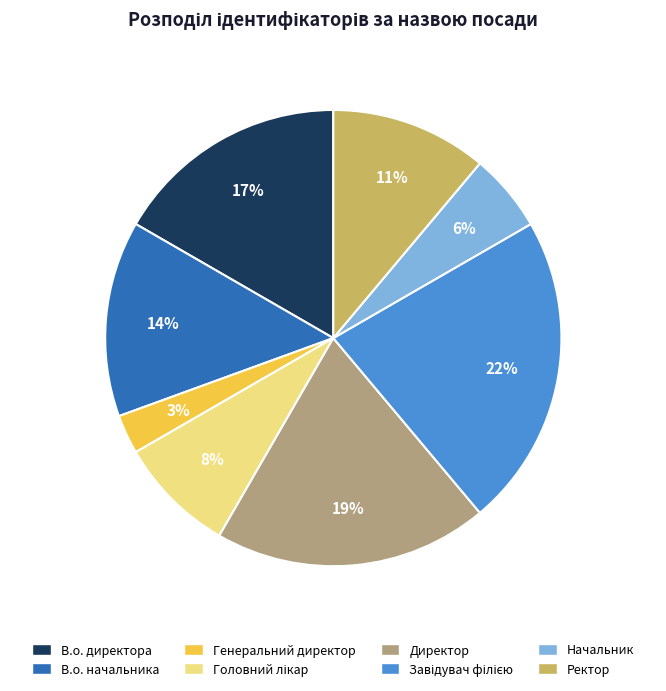

To the nearest percent, what is the average slice percentage?

12%